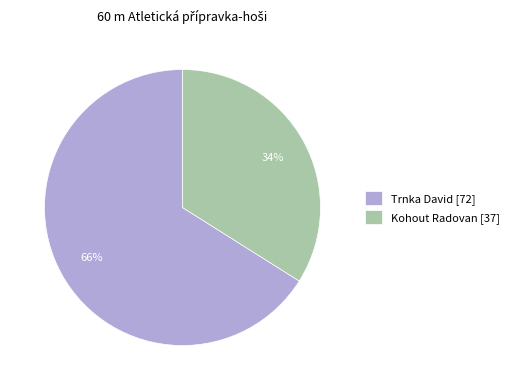

How many segments does this pie chart have?

2